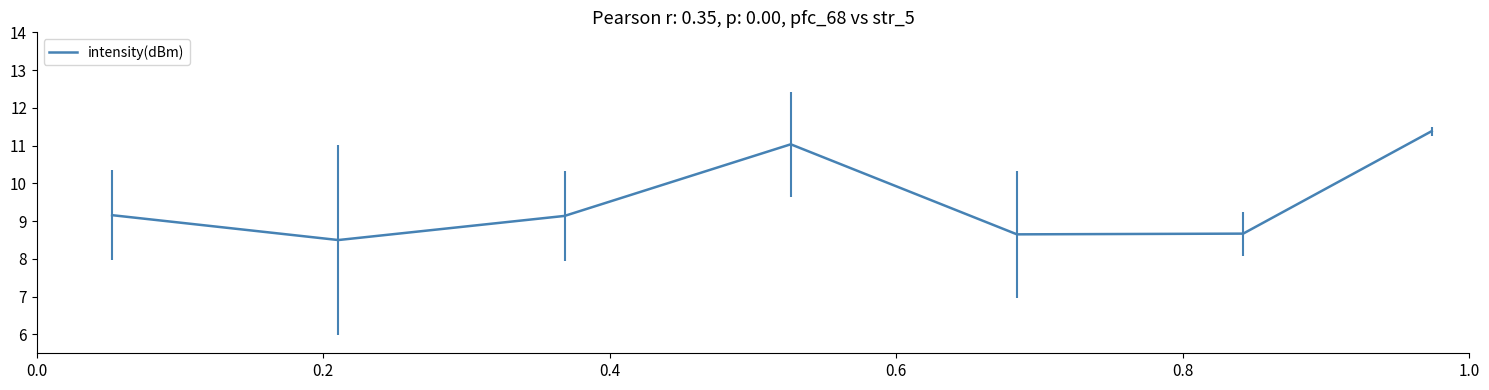

What is the sum of all values?

66.5